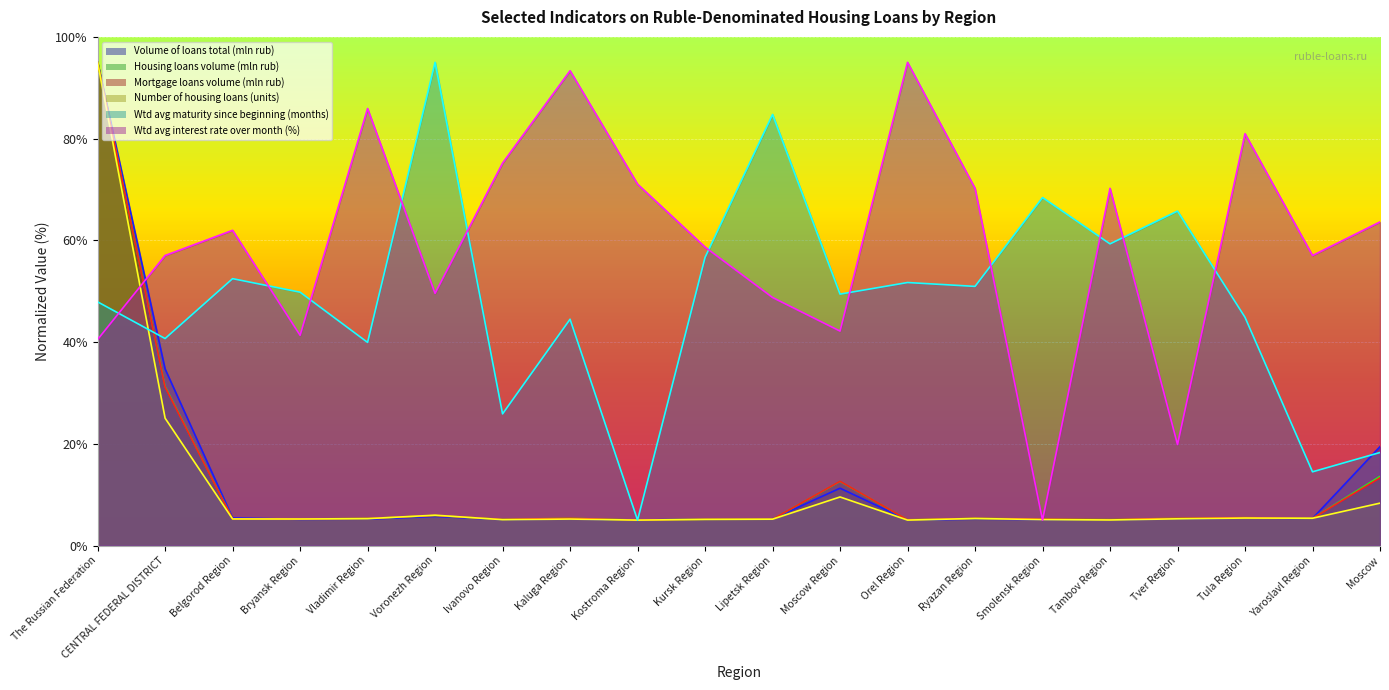

True or false: Mortgage loans volume (mln rub) has more than 1 points higher than both neighbors.

True